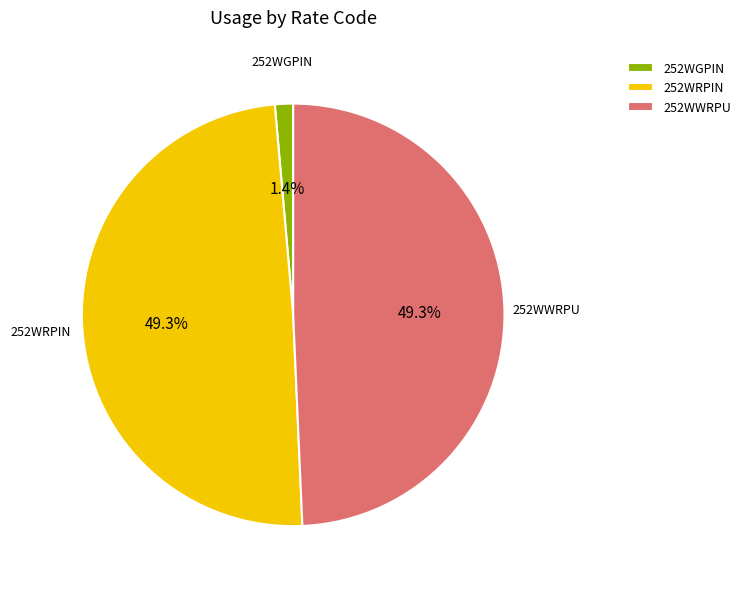

How many slices are in this pie chart?

3